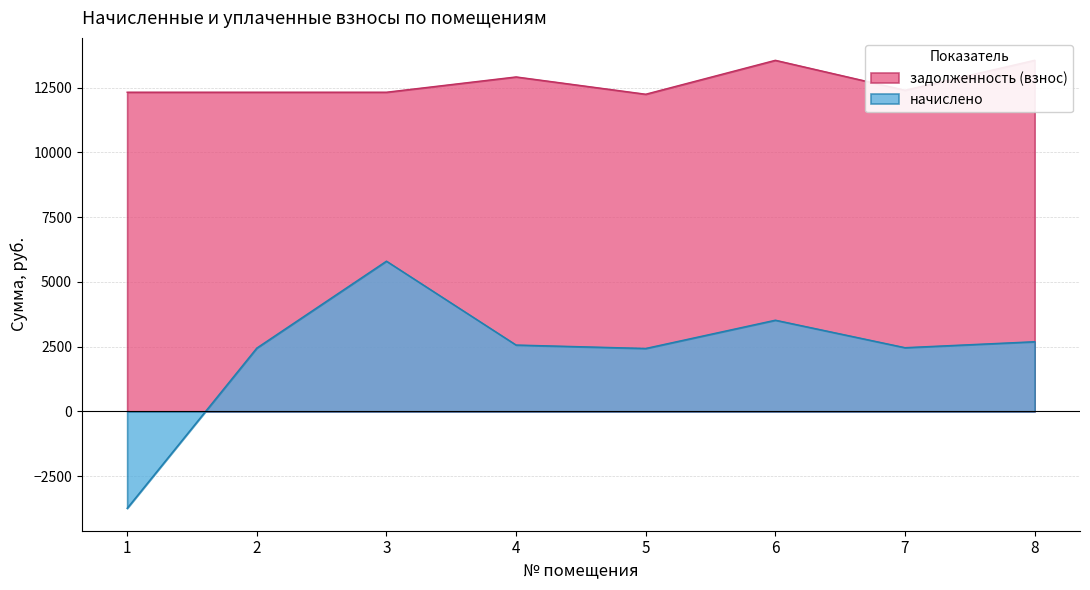

What is the approximate value of задолженность (взнос) at 4?

12917.0